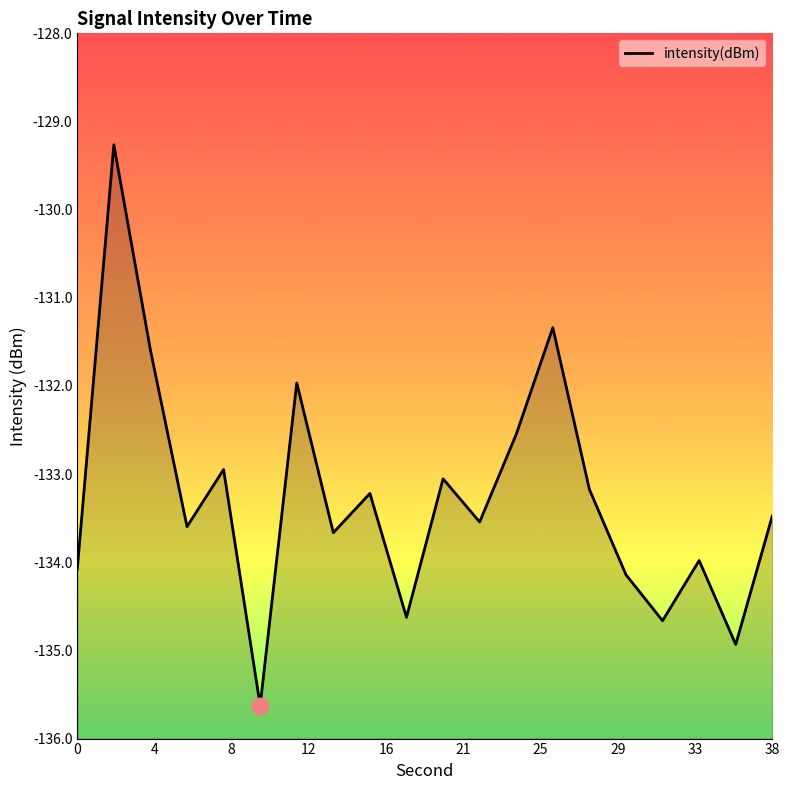

Where is the first local maximum?

2